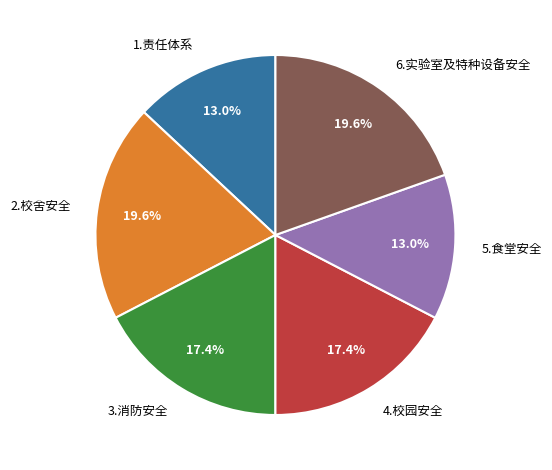

Between 2.校舍安全 and 4.校园安全, which is larger?

2.校舍安全